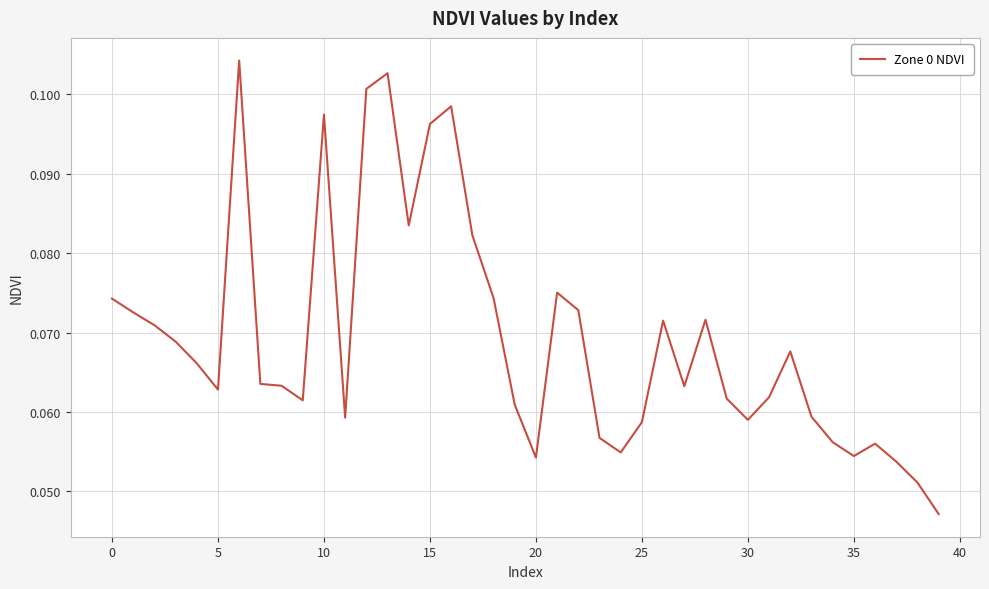

What is the difference between the maximum and second lowest values?

0.1